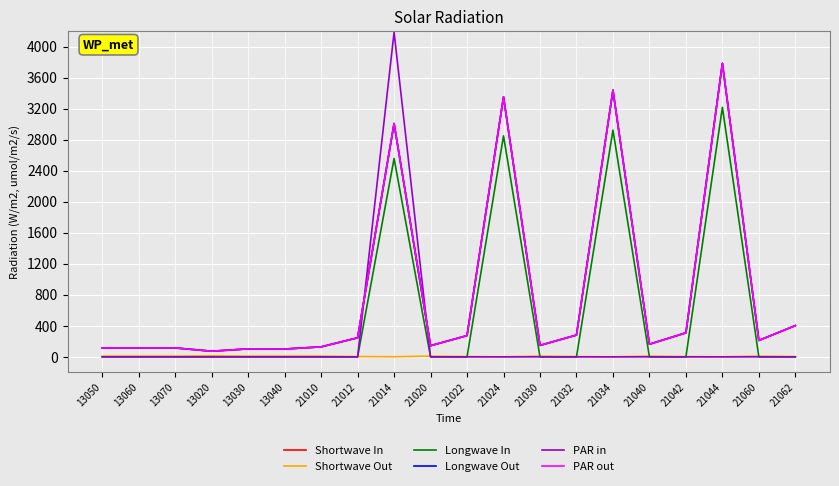

What is the difference between the second highest and minimum values in the Shortwave Out series?

9.0